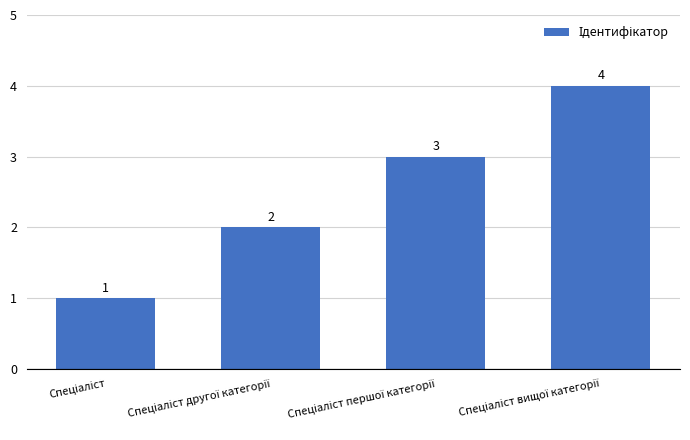

What is the greatest value displayed?

4